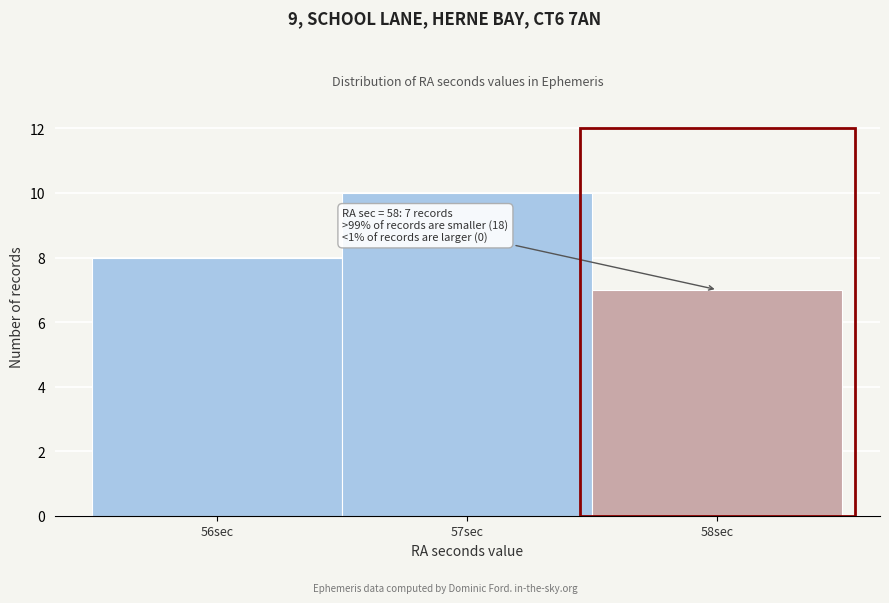

Which range on the x-axis has the tallest bar?

56.5 to 57.5